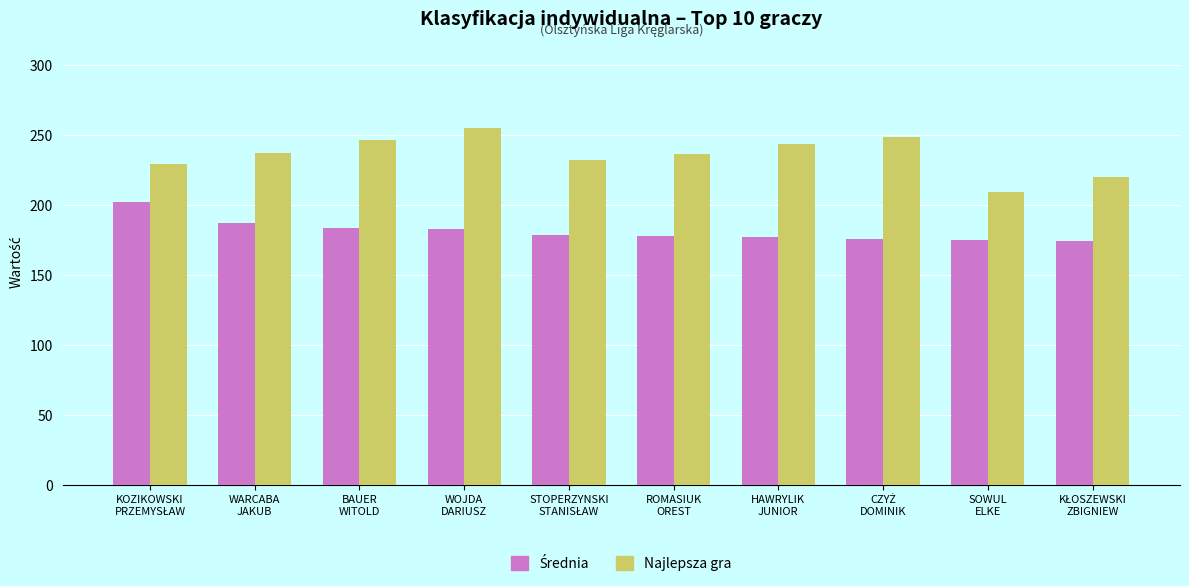

What is the sum of all Najlepsza gra values?

2355.0